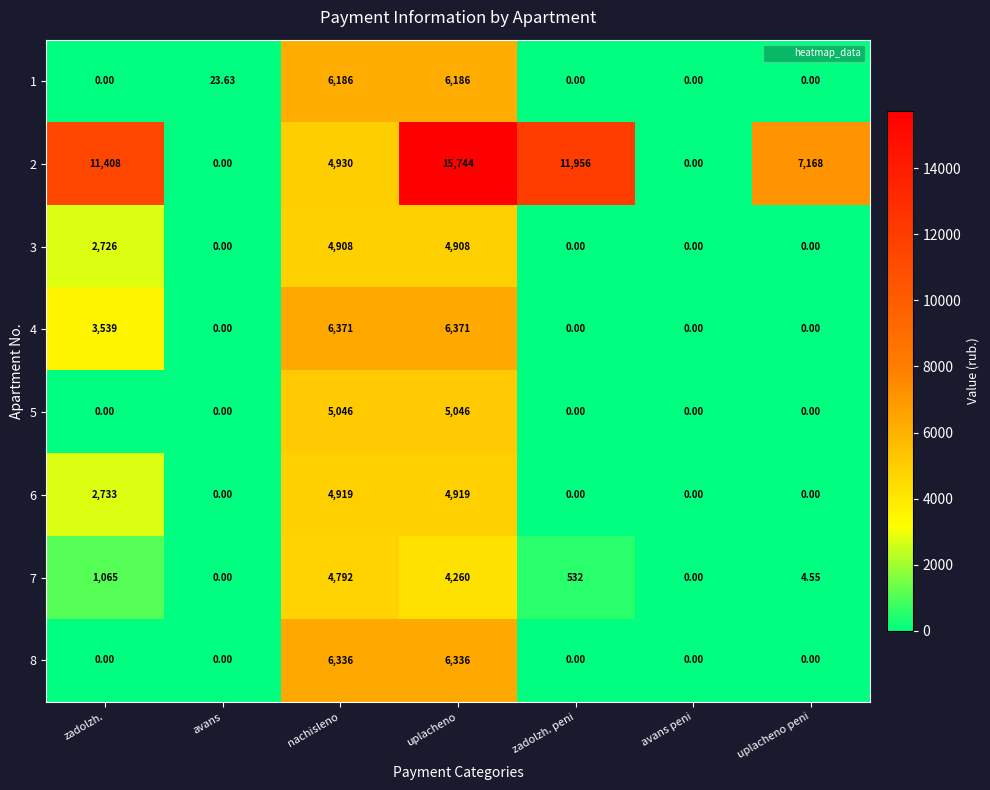

Which series has the largest total across all categories?

2